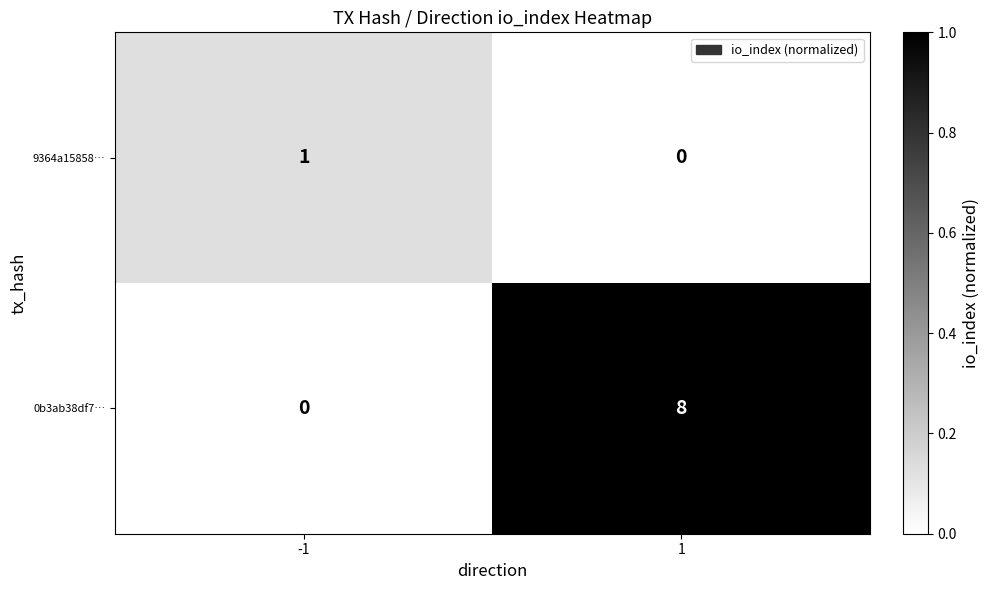

List the series in order of their overall mean, highest first.

0b3ab38df7…, 9364a15858…